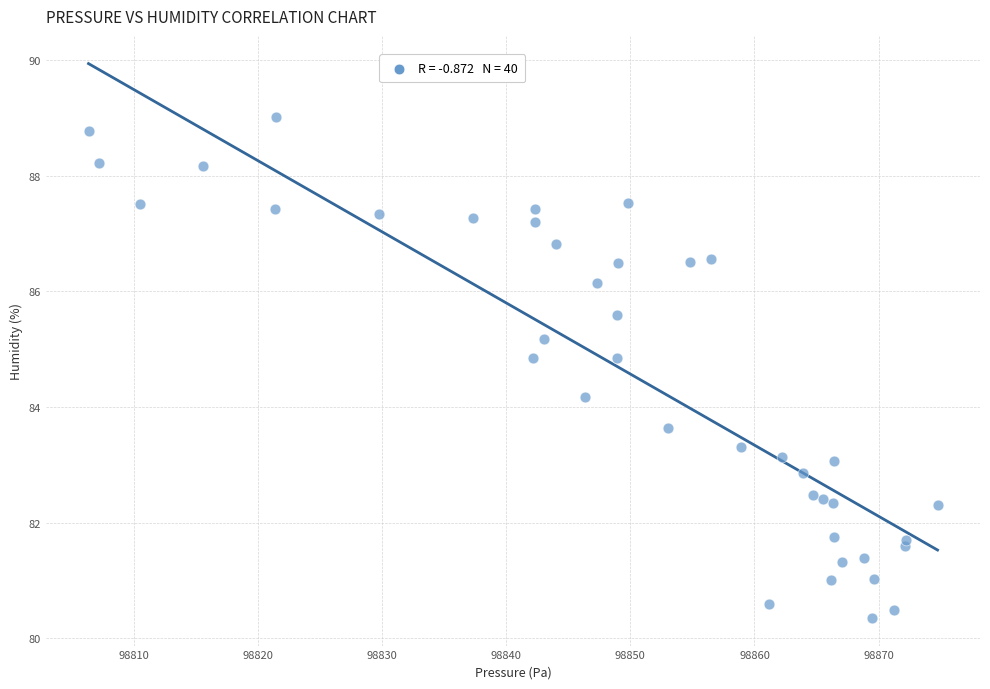

What is the range of X values (max minus min)?

68.4